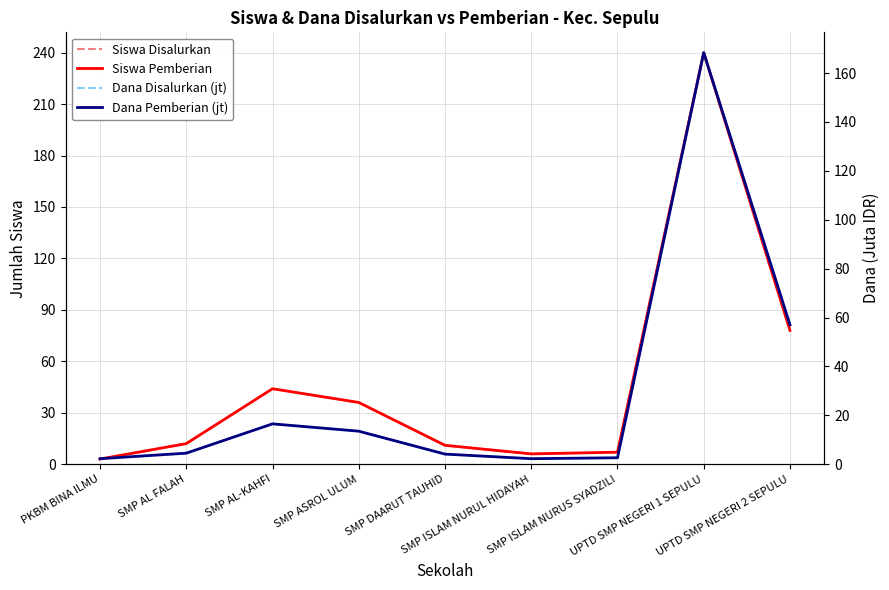

What are all the series names shown in the legend?

Siswa Disalurkan, Siswa Pemberian, Dana Disalurkan (jt), Dana Pemberian (jt)